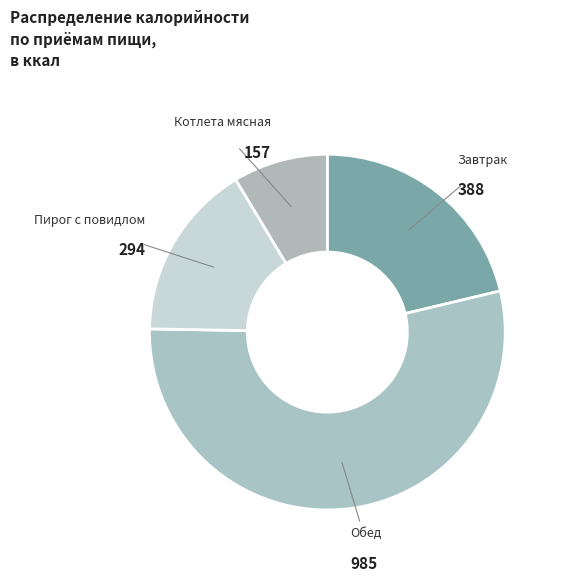

Which slice is the smallest?

Котлета мясная